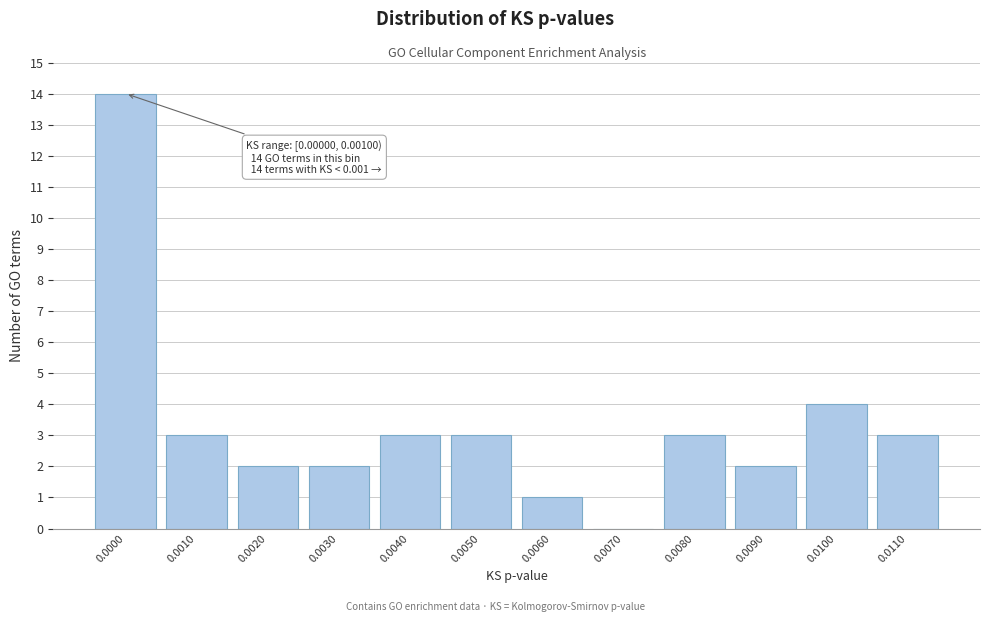

Reading right to left, list all the values displayed in this chart.

0.0110=3	0.0100=4	0.0090=2	0.0080=3	0.0070=0	0.0060=1	0.0050=3	0.0040=3	0.0030=2	0.0020=2	0.0010=3	0.0000=14